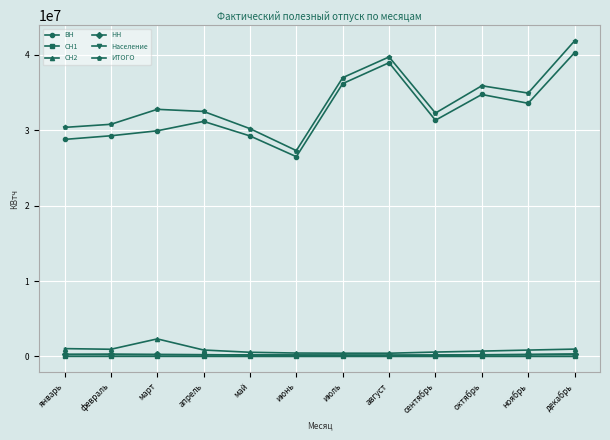

Is it true that СН2 equals 557612 at май?

True